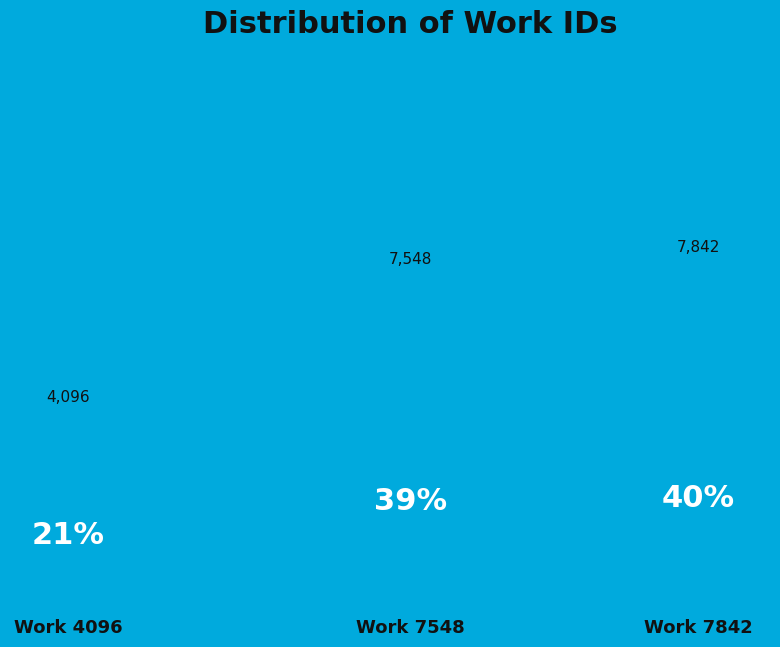

How many segments does this pie chart have?

3